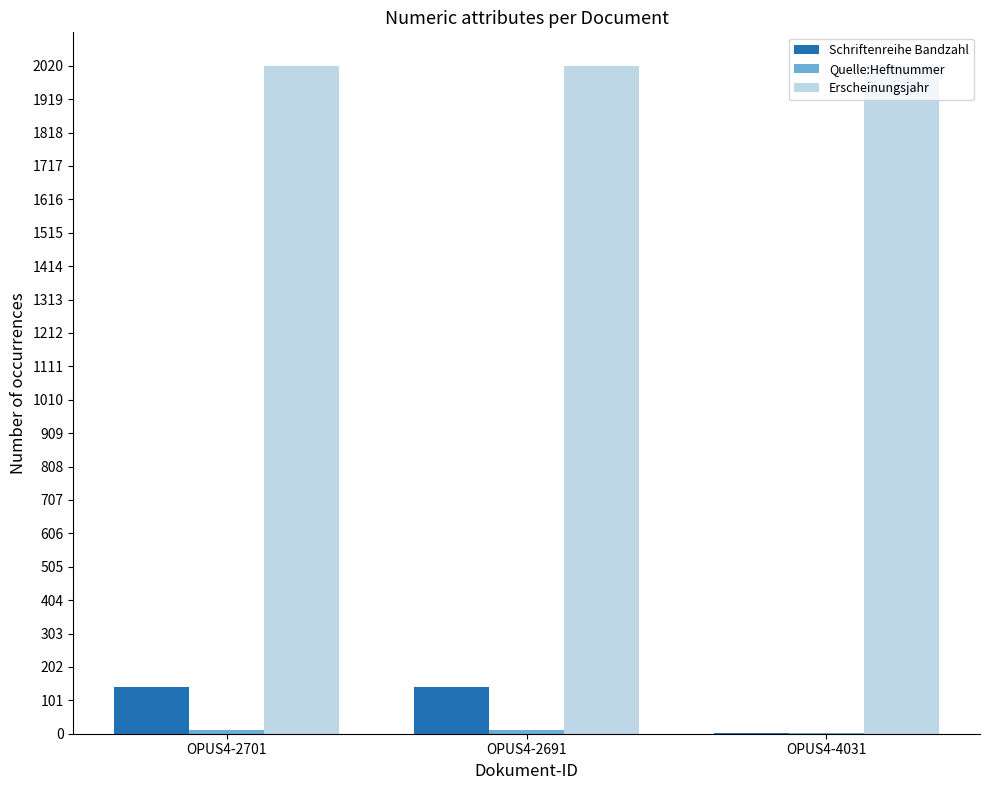

What is the sum of the Erscheinungsjahr values at OPUS4-4031 and OPUS4-2701?

4039